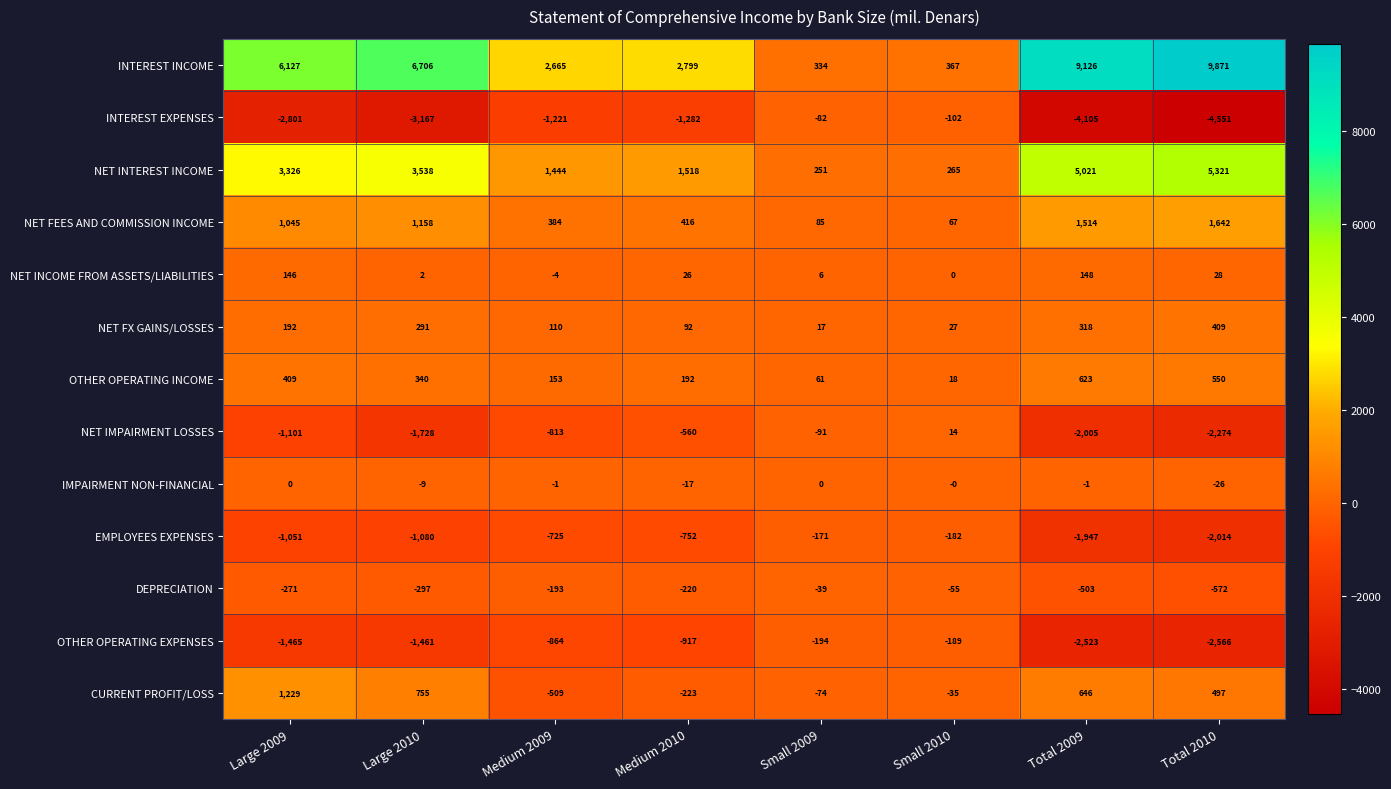

At Large 2010, list the series in order from largest to smallest.

INTEREST INCOME, NET INTEREST INCOME, NET FEES AND COMMISSION INCOME, CURRENT PROFIT/LOSS, OTHER OPERATING INCOME, NET FX GAINS/LOSSES, NET INCOME FROM ASSETS/LIABILITIES, IMPAIRMENT NON-FINANCIAL, DEPRECIATION, EMPLOYEES EXPENSES, OTHER OPERATING EXPENSES, NET IMPAIRMENT LOSSES, INTEREST EXPENSES